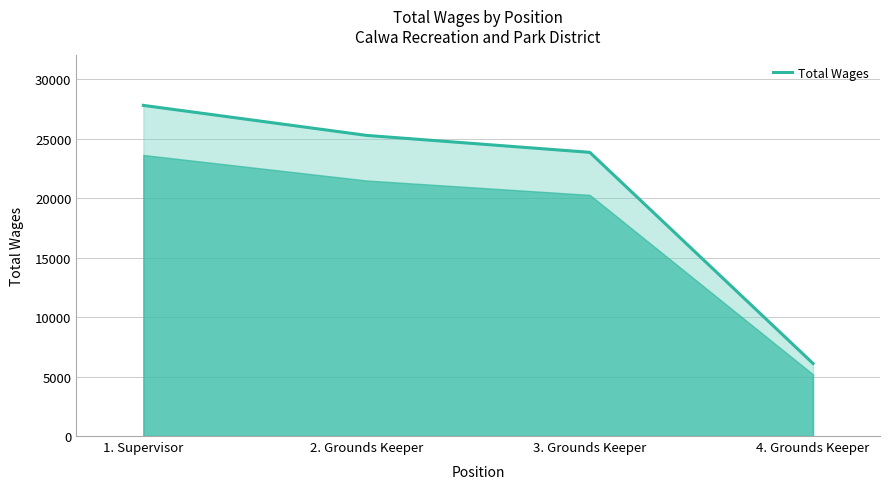

What is the maximum value shown in the chart?

27805